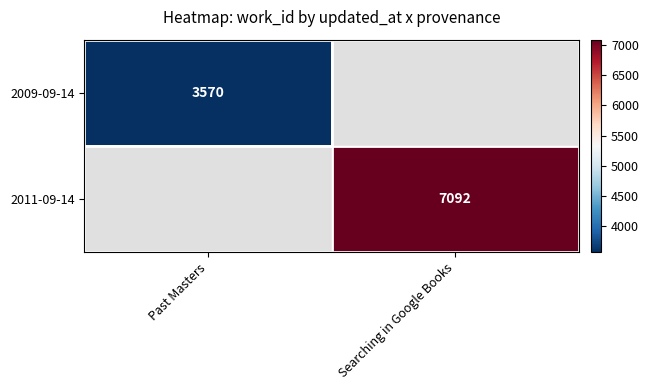

Is it true that 2011-09-14 equals 7092 at Searching in Google Books?

True